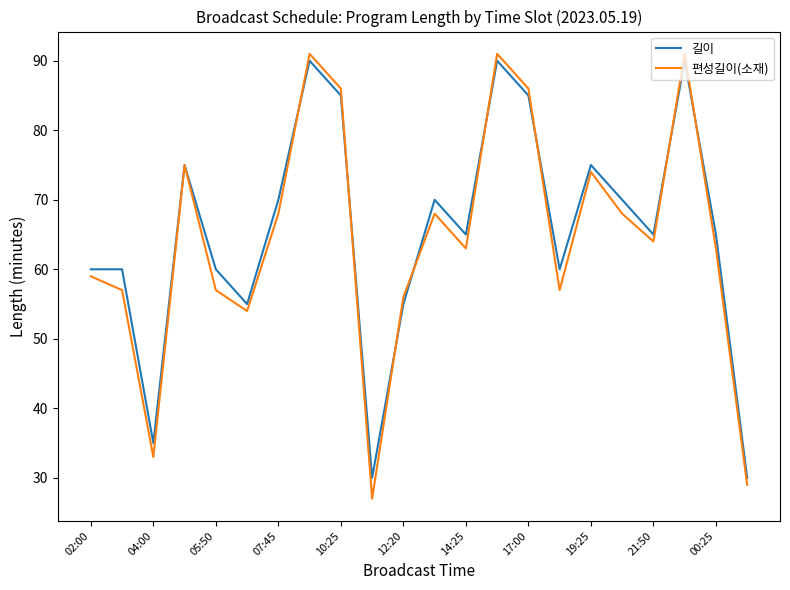

Rank the series by their maximum value, from highest to lowest.

편성길이(소재), 길이